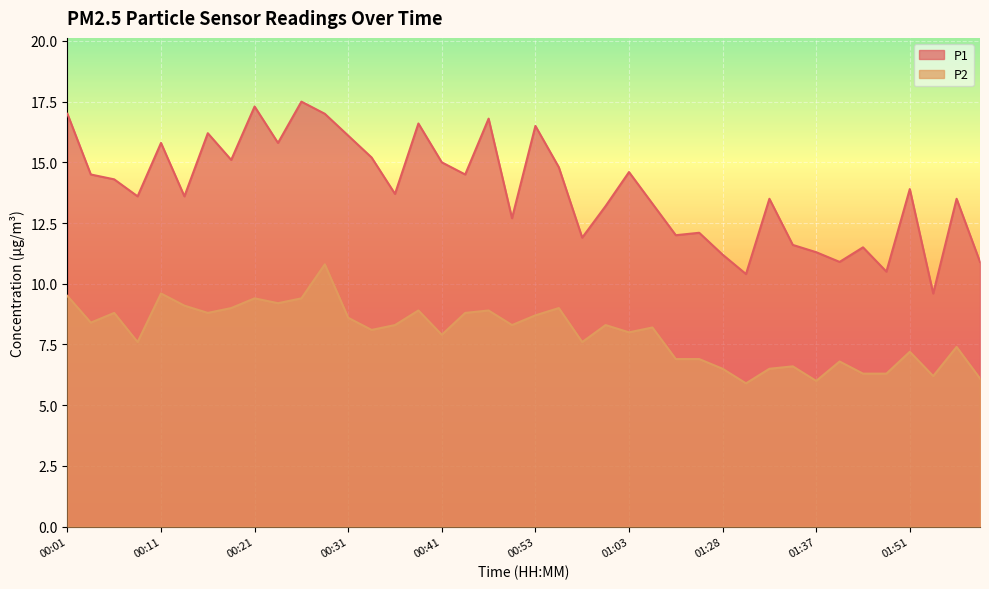

Does the chart display data point markers on the line(s)?

No